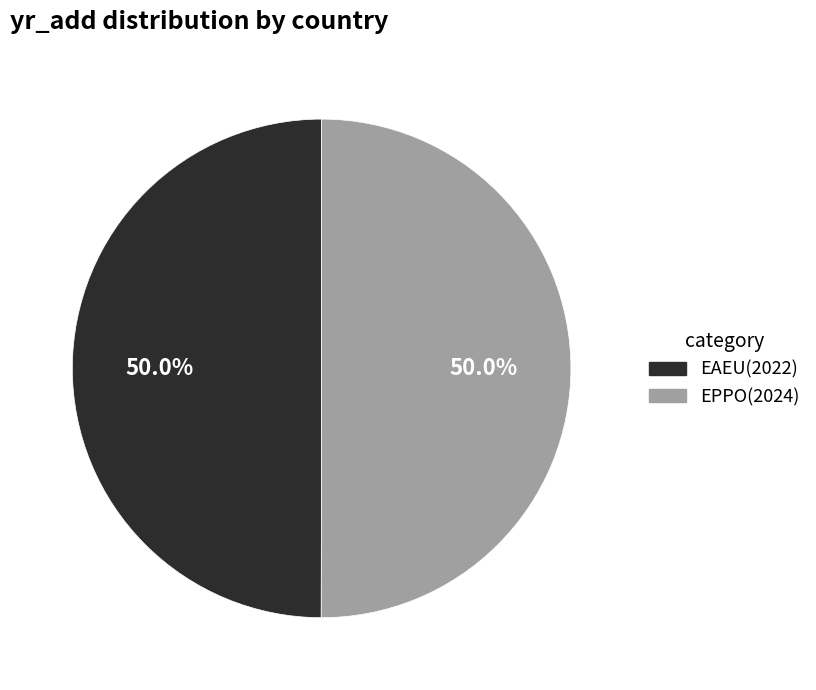

How many slices are in this pie chart?

2